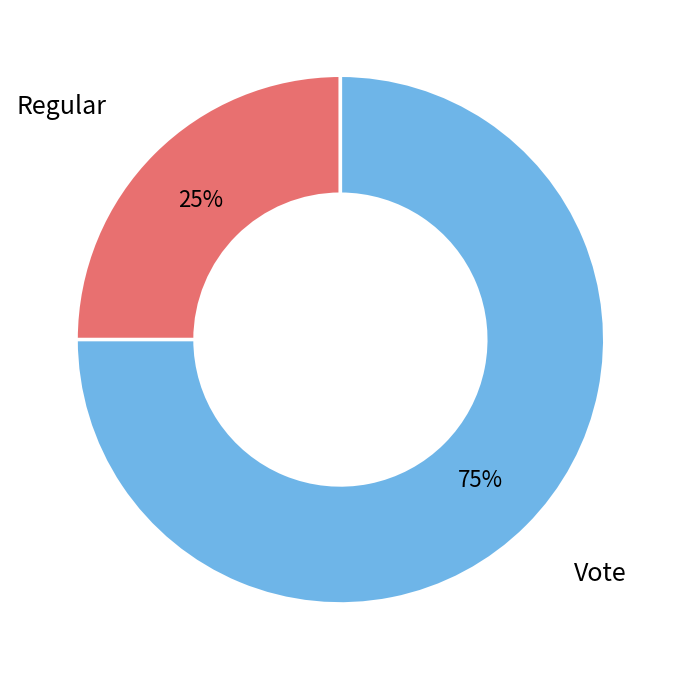

Count the number of slices in the pie.

2